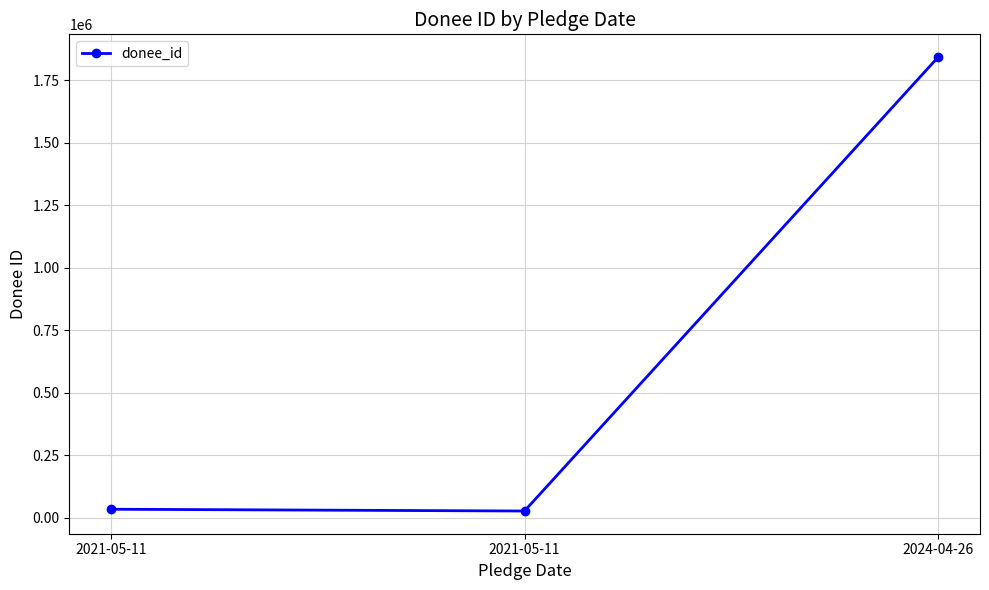

Rank the categories by value from lowest to highest.

2021-05-11, 2021-05-11, 2024-04-26